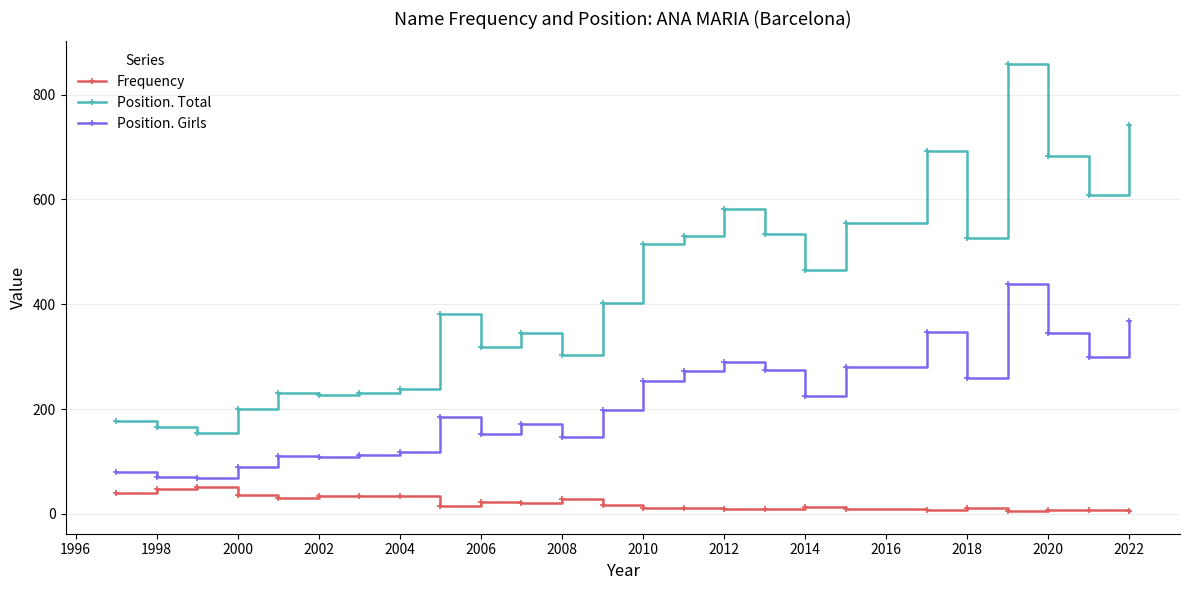

Which series has the largest range (max minus min)?

Position. Total